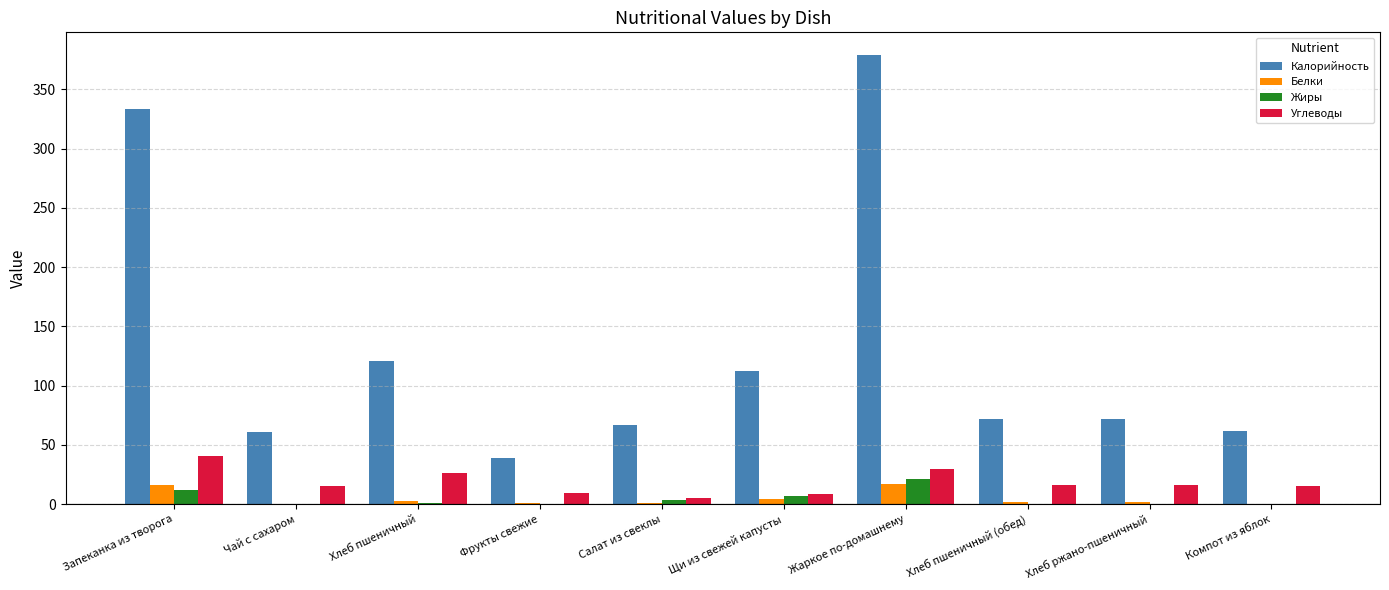

Is the value of Углеводы at Салат из свеклы greater than the value of Калорийность at Хлеб ржано-пшеничный?

No